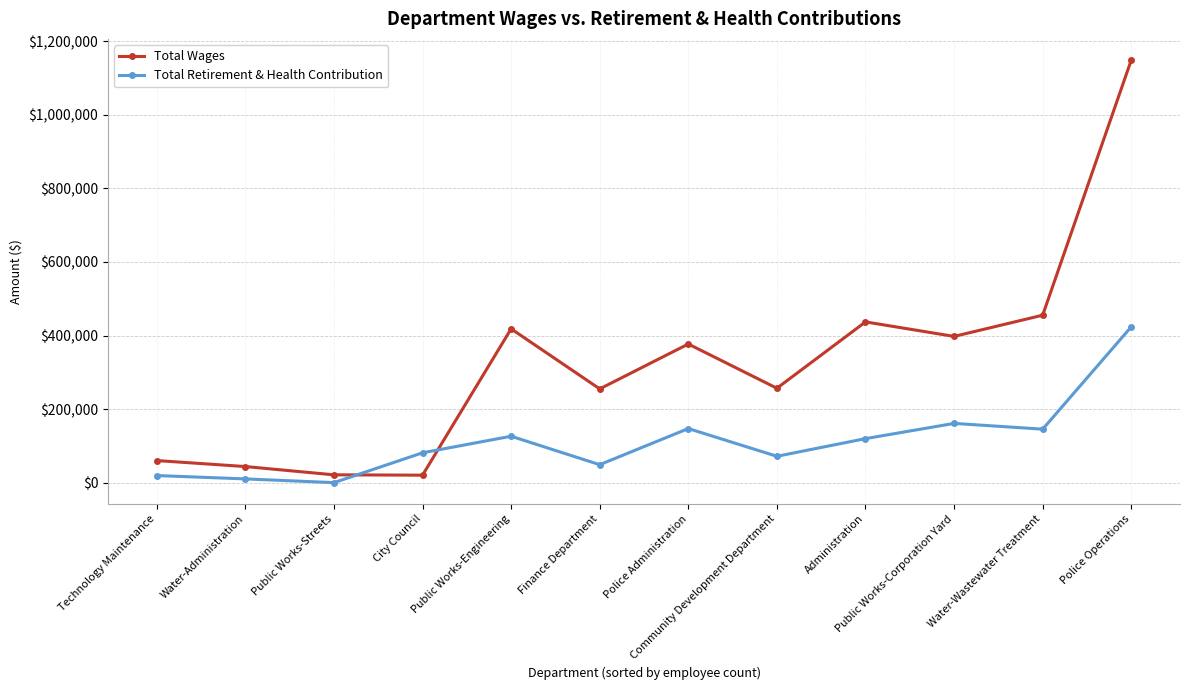

Read the Total Wages value at City Council, to the nearest 10.

20280